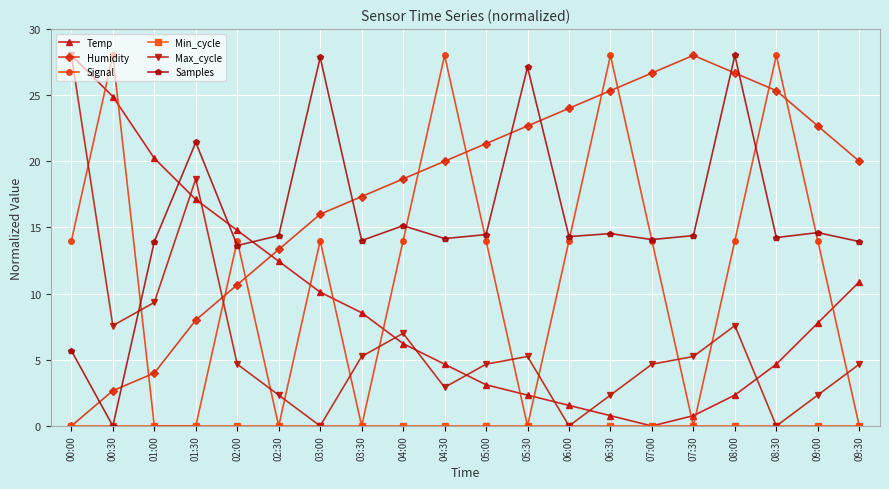

How many lines are shown in the chart?

6